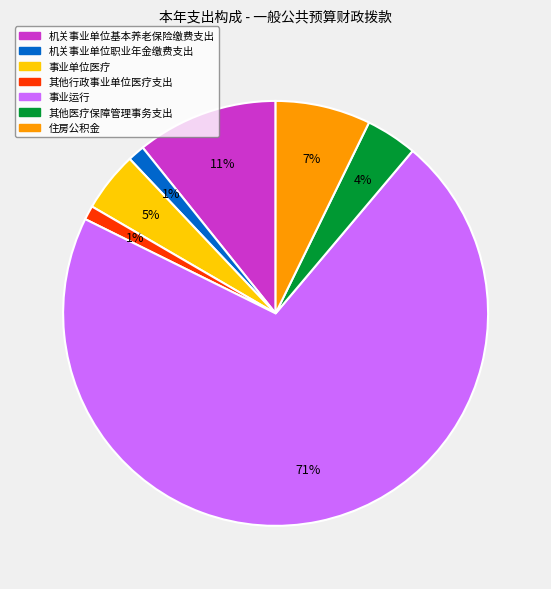

What is the largest slice in the pie chart?

事业运行